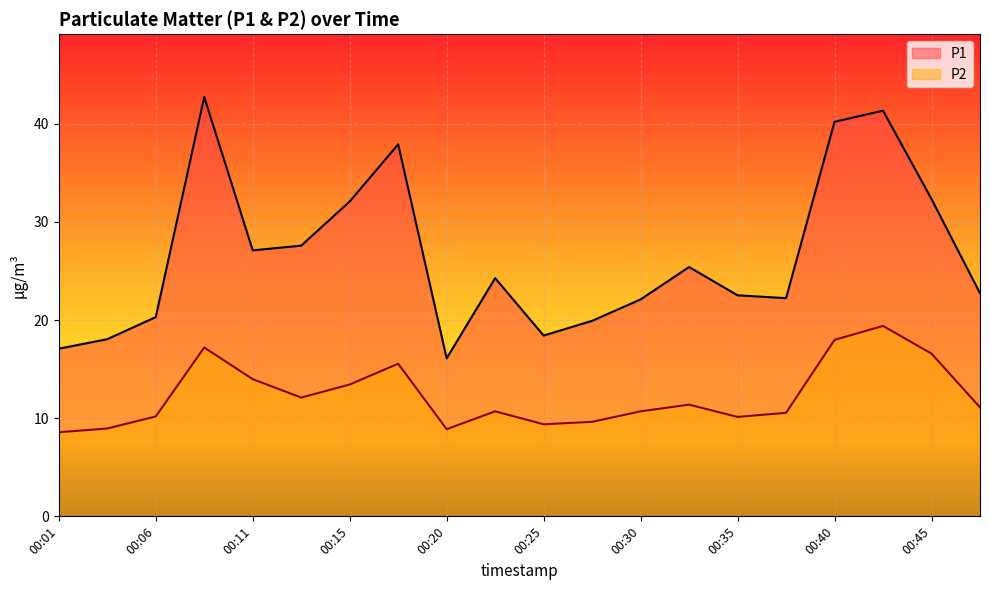

Between 00:32 and 00:45, which series saw the biggest shift?

P1